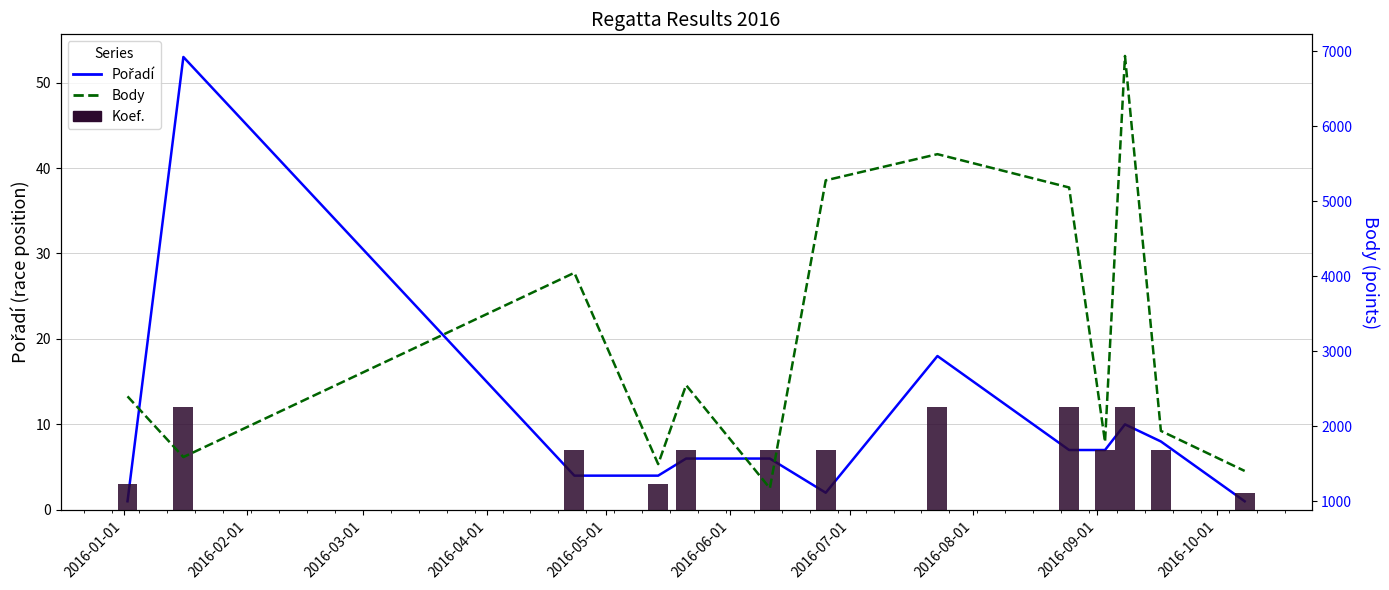

Which series changed the most between 2016-03-01 and 2016-04-01?

Body